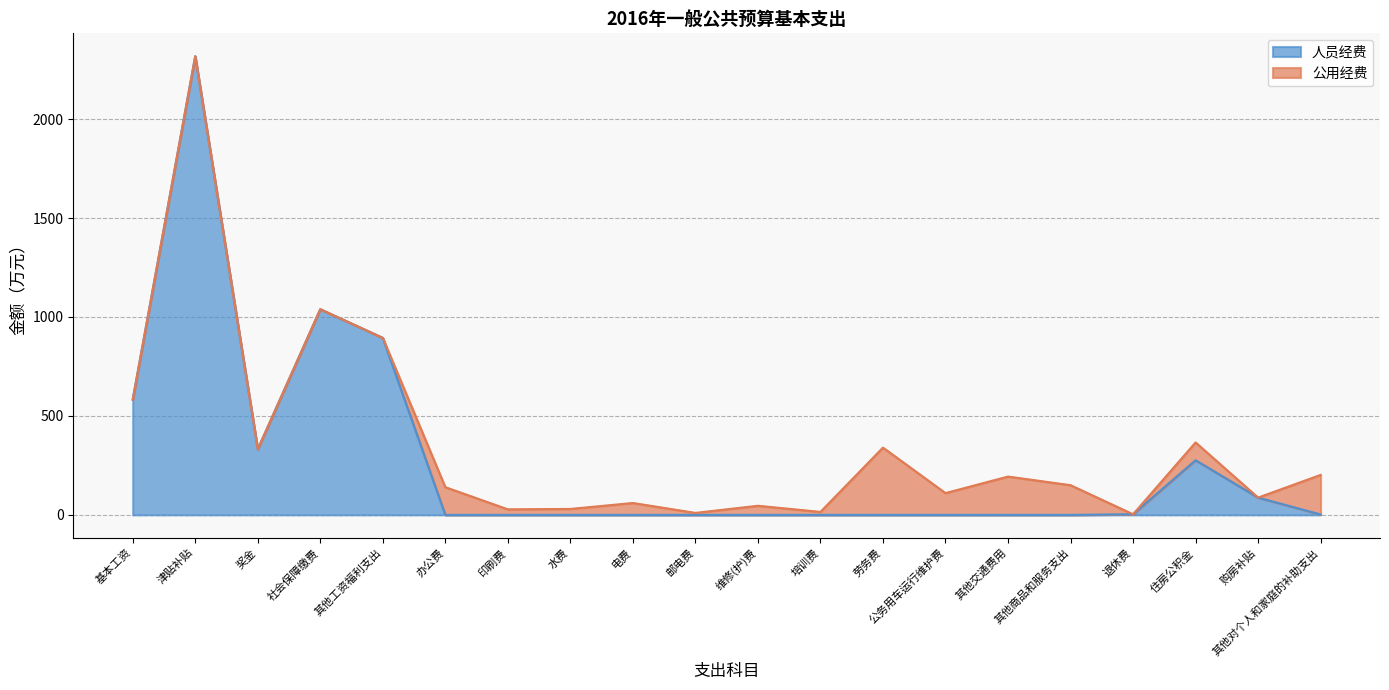

How many interior local peaks (higher than both neighbors) does the data have?

3